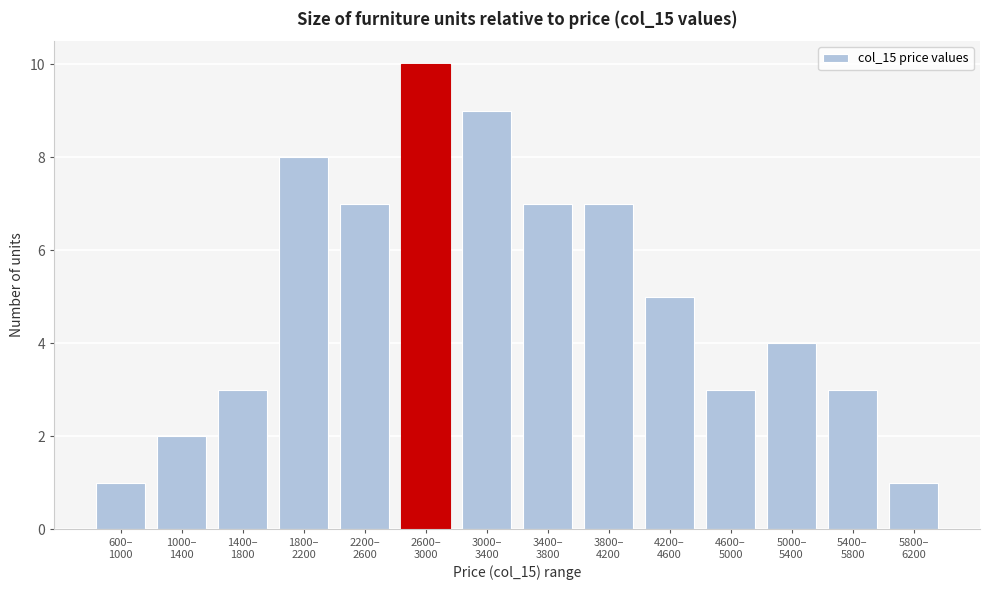

Reading left to right, what are all the values shown in this chart?

1	2	3	8	7	10	9	7	7	5	3	4	3	1